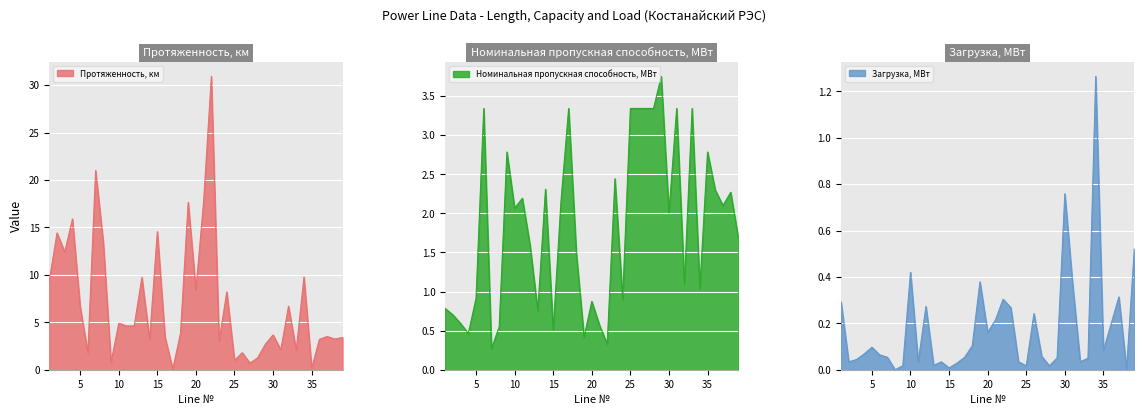

How many values in the Протяженность, км series are below 3?

11